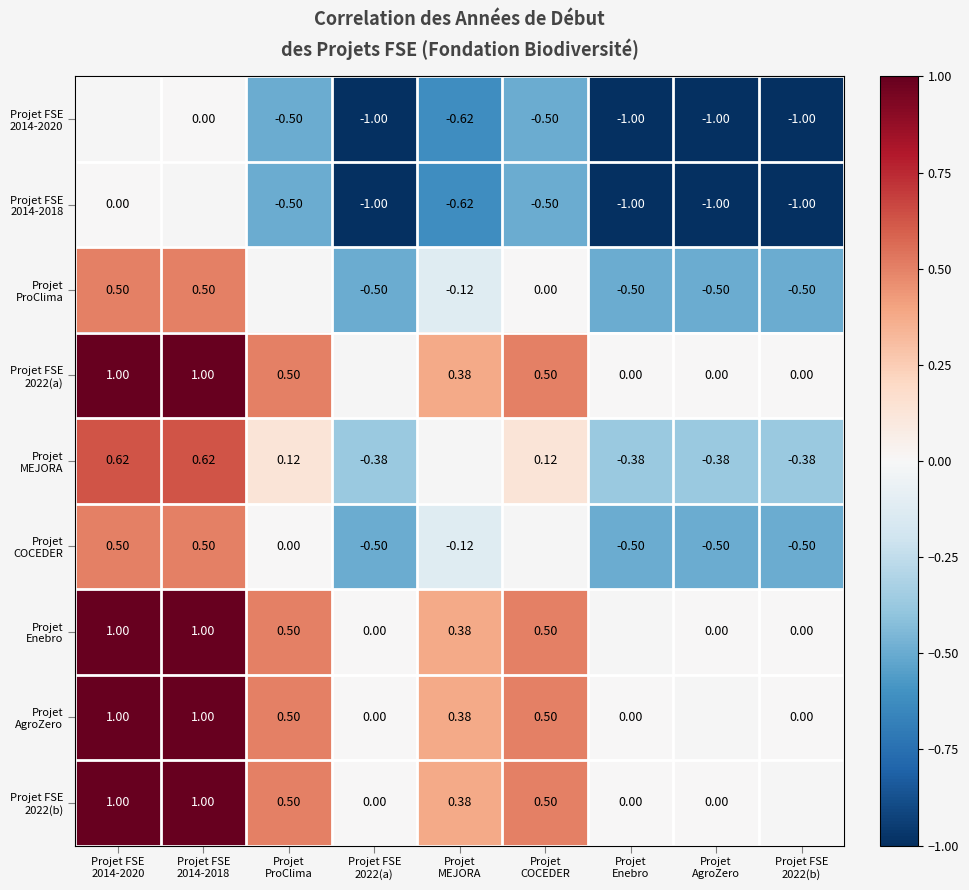

Rank the series at Projet COCEDER from lowest to highest value.

Projet FSE 2014-2020, Projet FSE 2014-2018, Projet ProClima, Projet MEJORA, Projet FSE 2022(a), Projet COCEDER, Projet Enebro, Projet AgroZero, Projet FSE 2022(b)